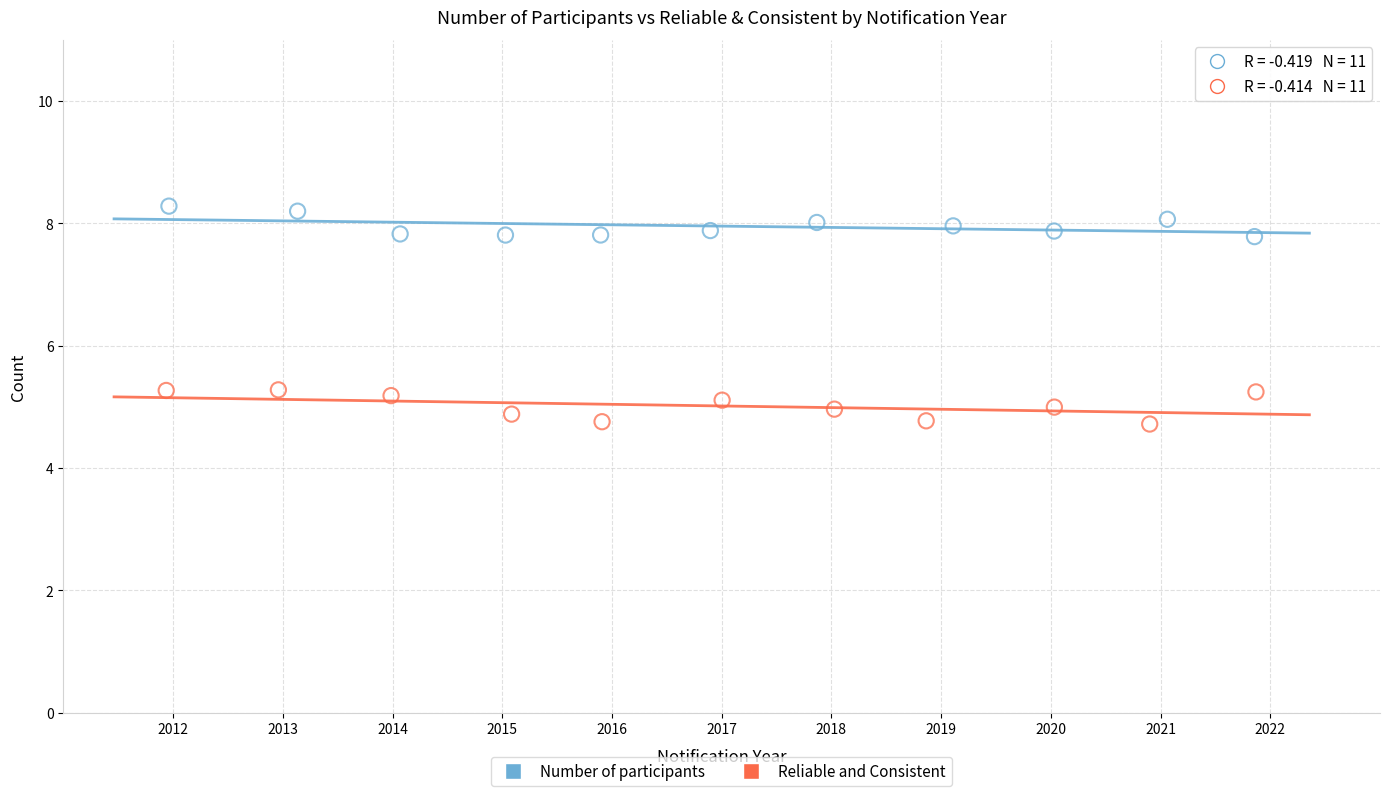

Which series reaches the maximum Y coordinate?

Number of participants